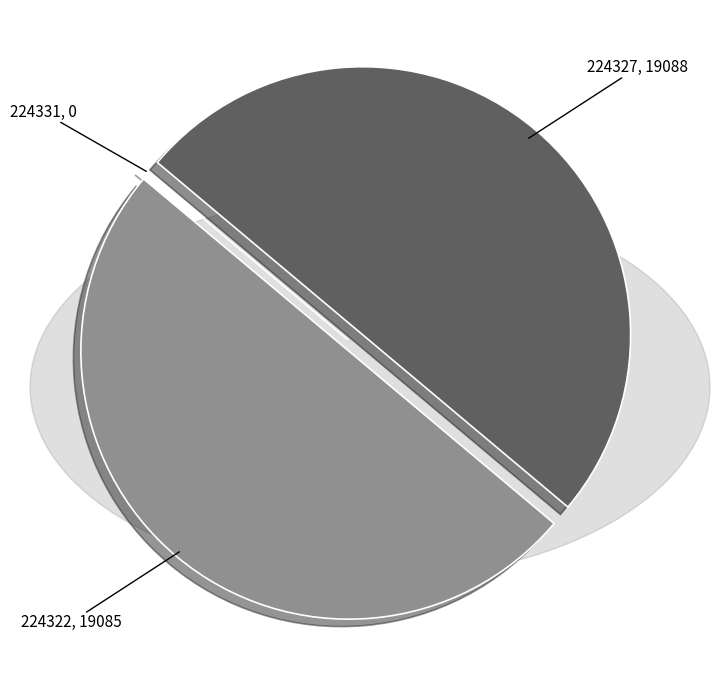

True or false: 224322, 19085 accounts for 43% of the total.

False